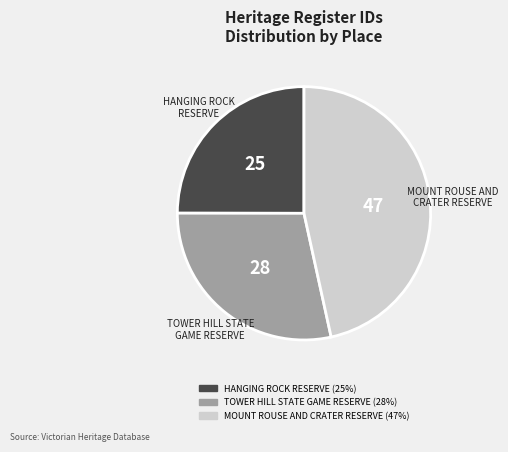

Which slice is the smallest?

HANGING ROCK RESERVE